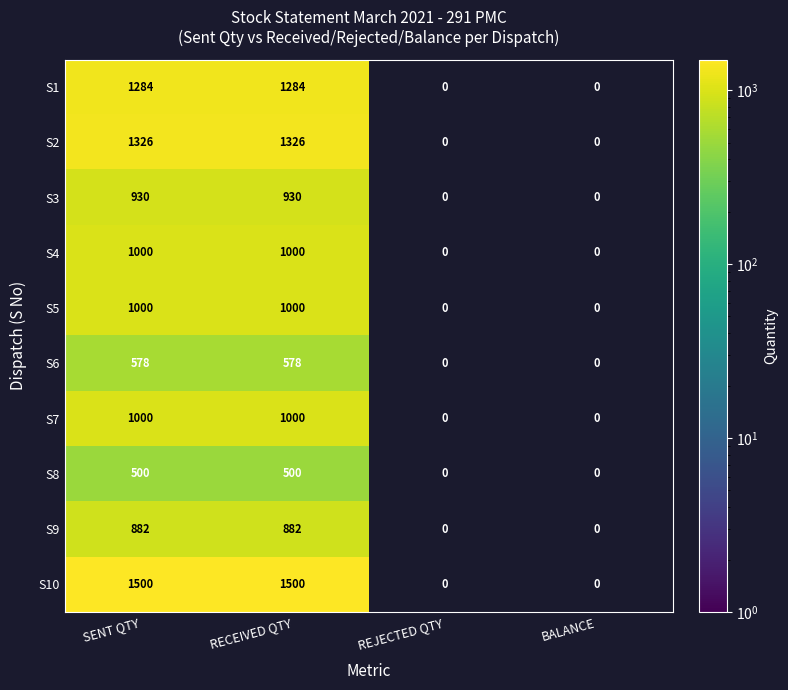

What is the difference between the highest and lowest values at SENT QTY?

1000